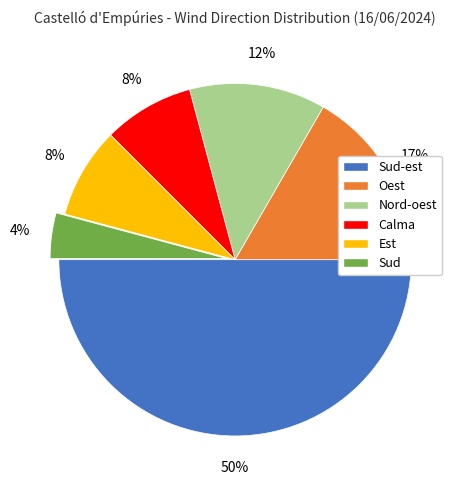

To the nearest percent, what is the average slice percentage?

17%